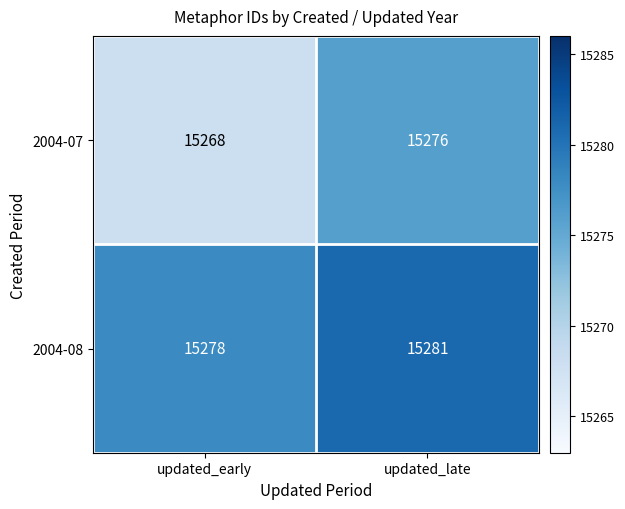

Which series has the largest total across all categories?

2004-08